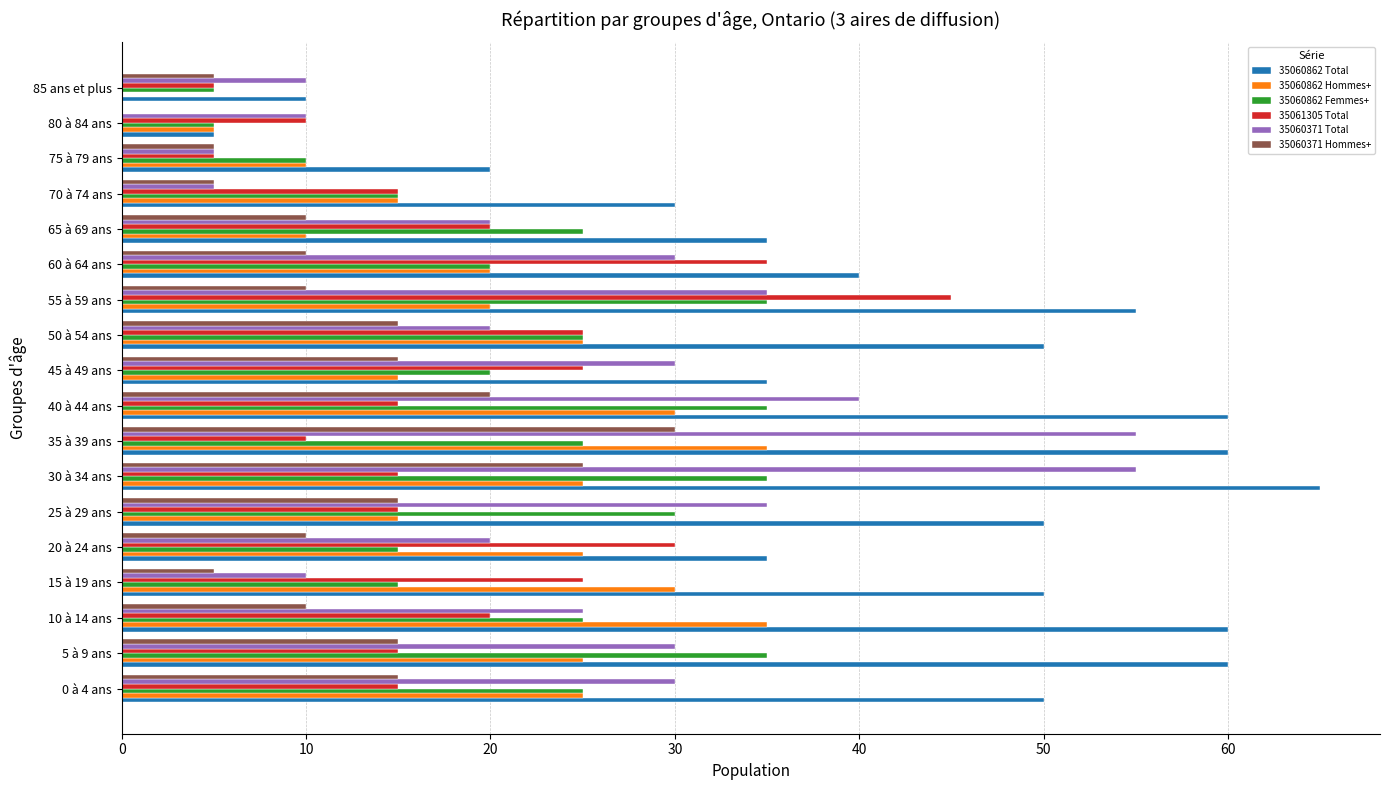

What are all the series names shown in the legend?

35060862 Total, 35060862 Hommes+, 35060862 Femmes+, 35061305 Total, 35060371 Total, 35060371 Hommes+